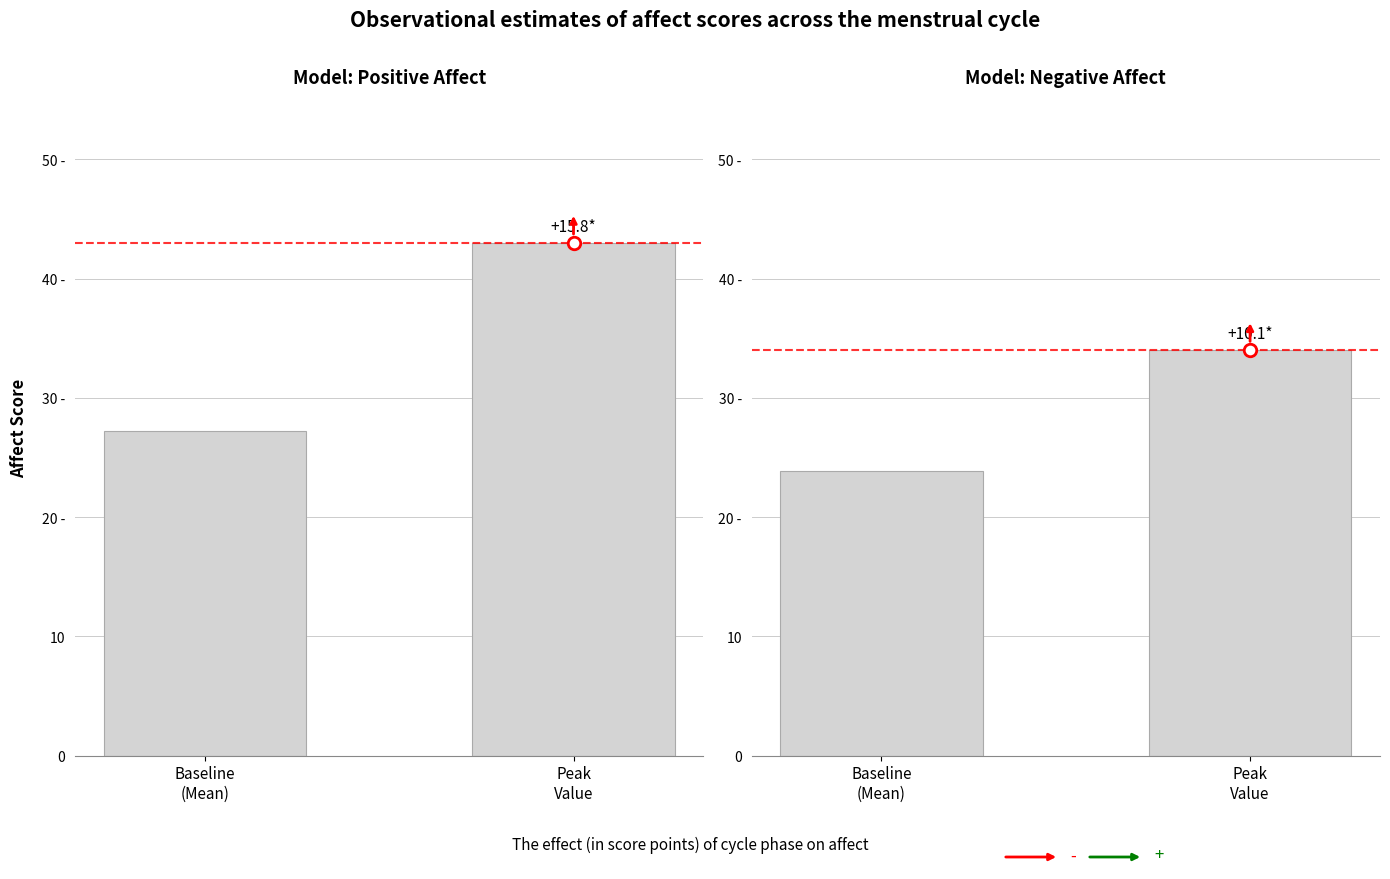

List the labels in order of Model: Negative Affect value, largest first.

Peak
Value, Baseline
(Mean)